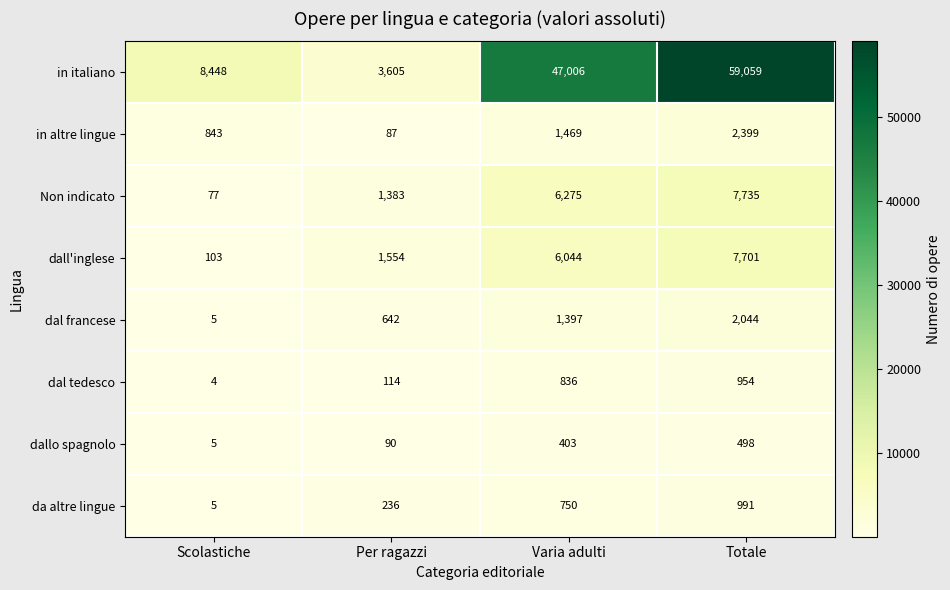

What is the maximum value shown in the chart?

59059